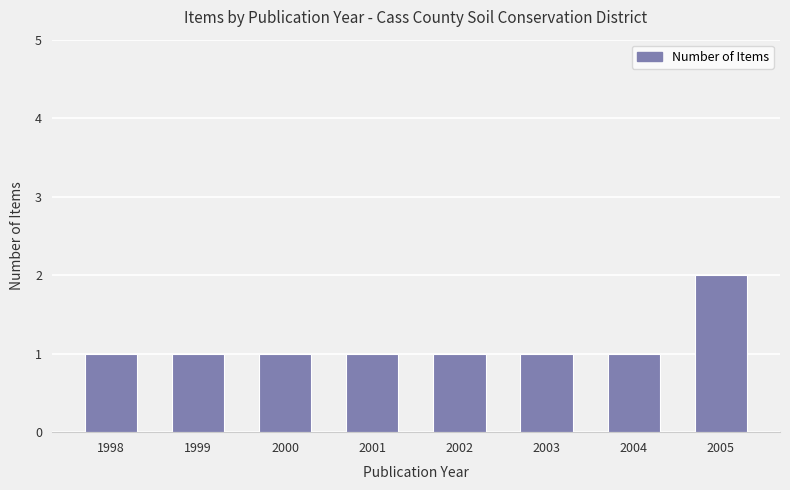

The value at 2004 is 0. True or false?

False